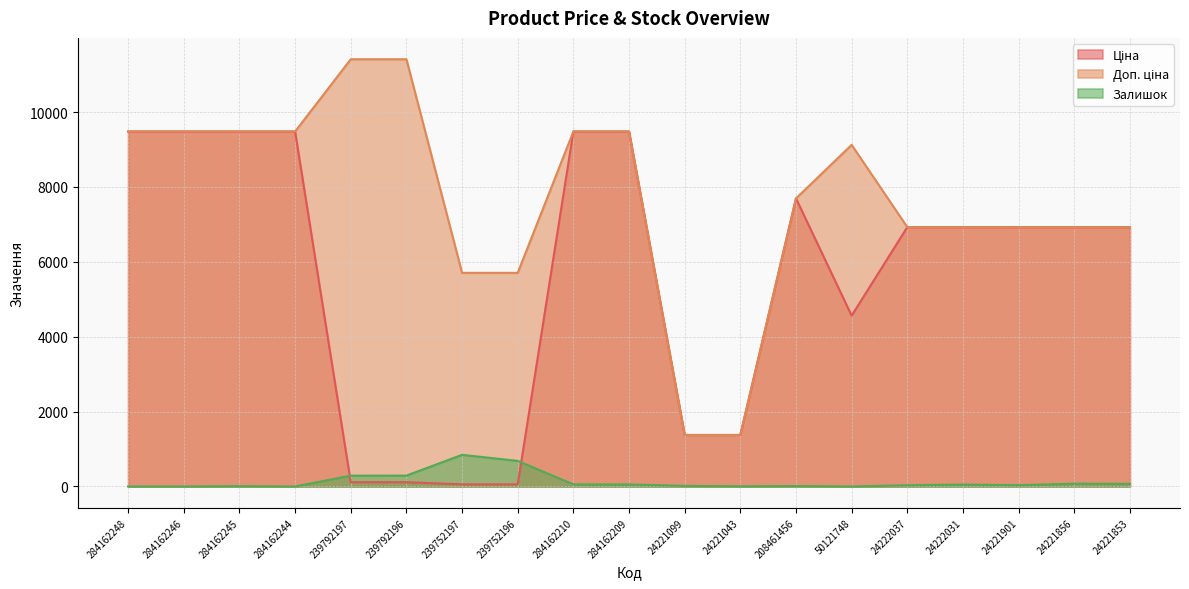

What is the difference between the second highest and minimum values in the Ціна series?

9423.0